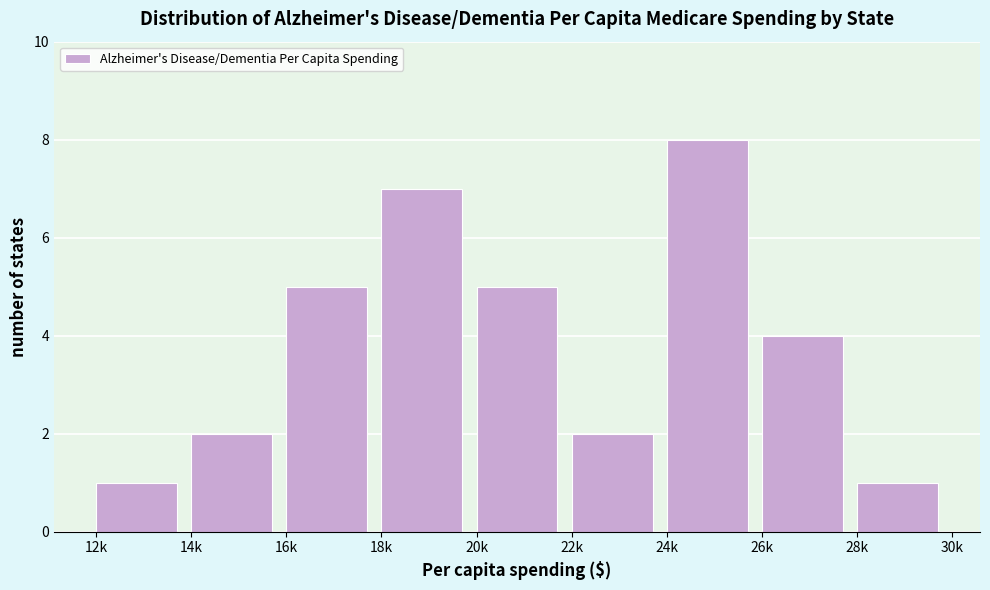

Reading left to right, transcribe all the data shown in this chart.

12k=1	14k=2	16k=5	18k=7	20k=5	22k=2	24k=8	26k=4	28k=1